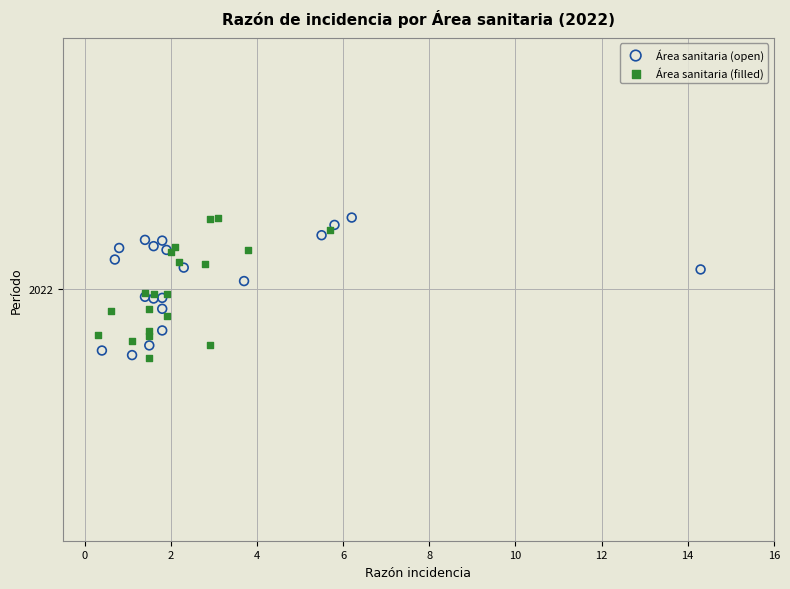

What are all the series names shown in the legend?

Área sanitaria (open), Área sanitaria (filled)